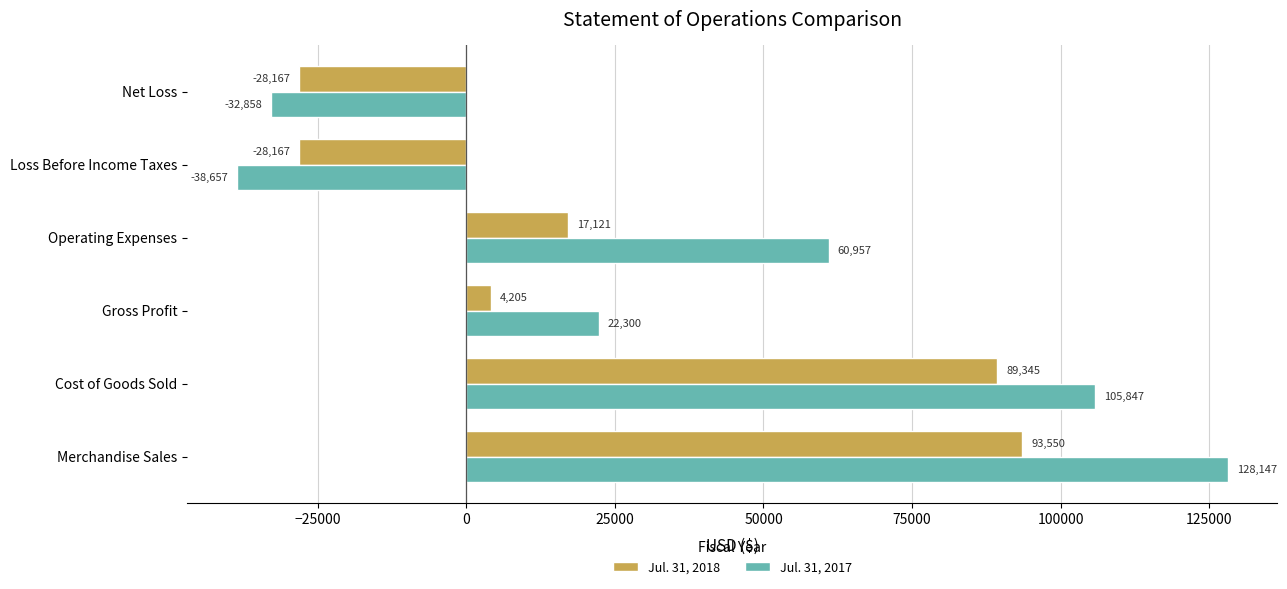

What is the average value of the Jul. 31, 2017 series?

40956